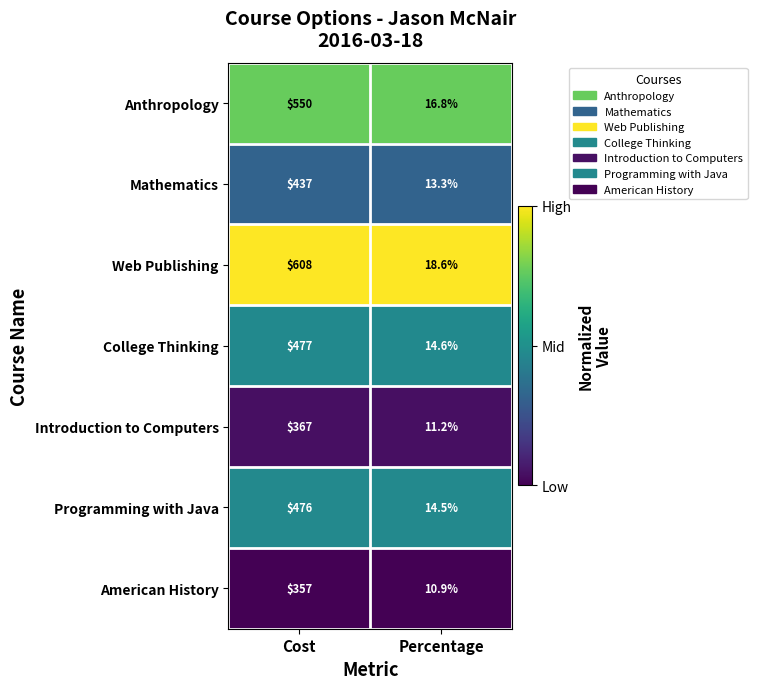

Which series changed the most between Cost and Percentage?

Web Publishing